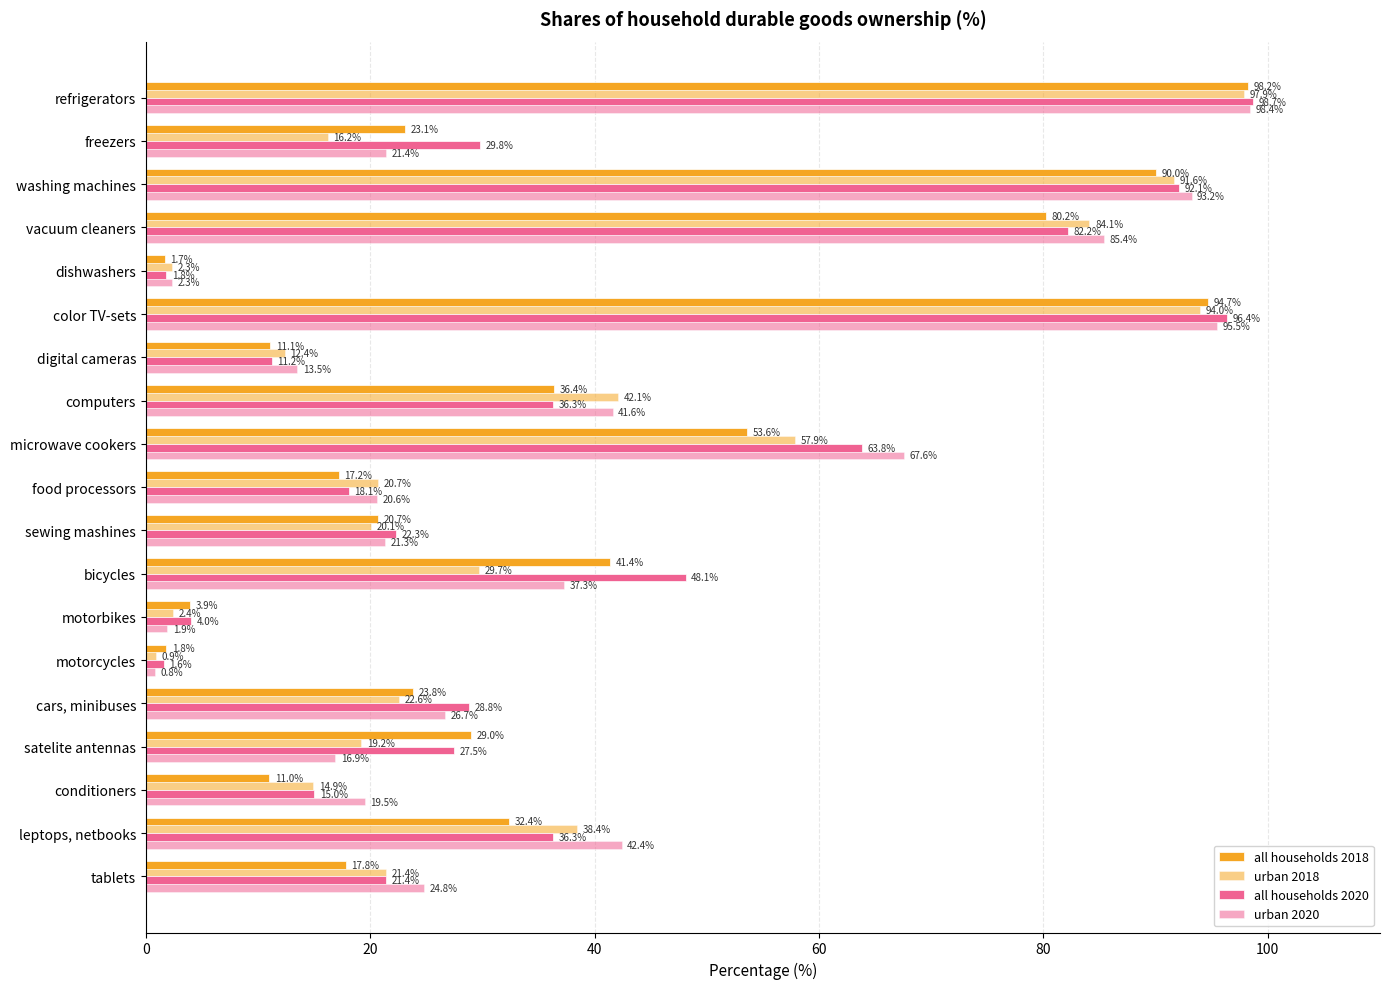

What is the sum of all all households 2020 values?

735.4